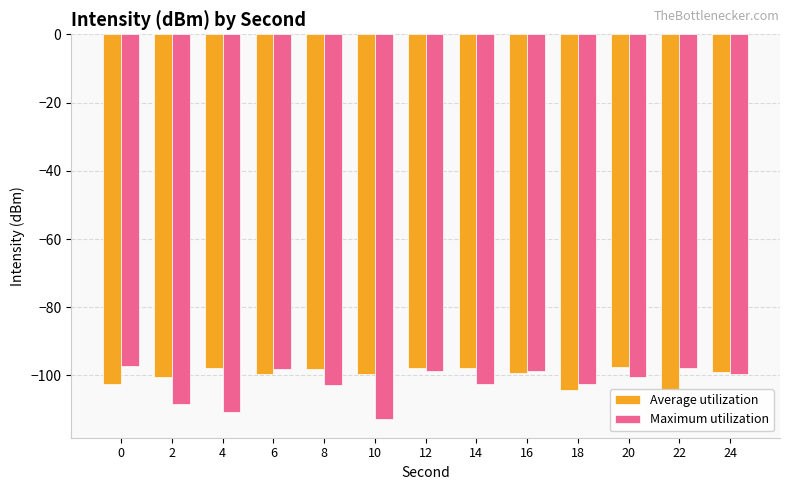

Is it true that Average utilization equals -151.5 at 8?

False